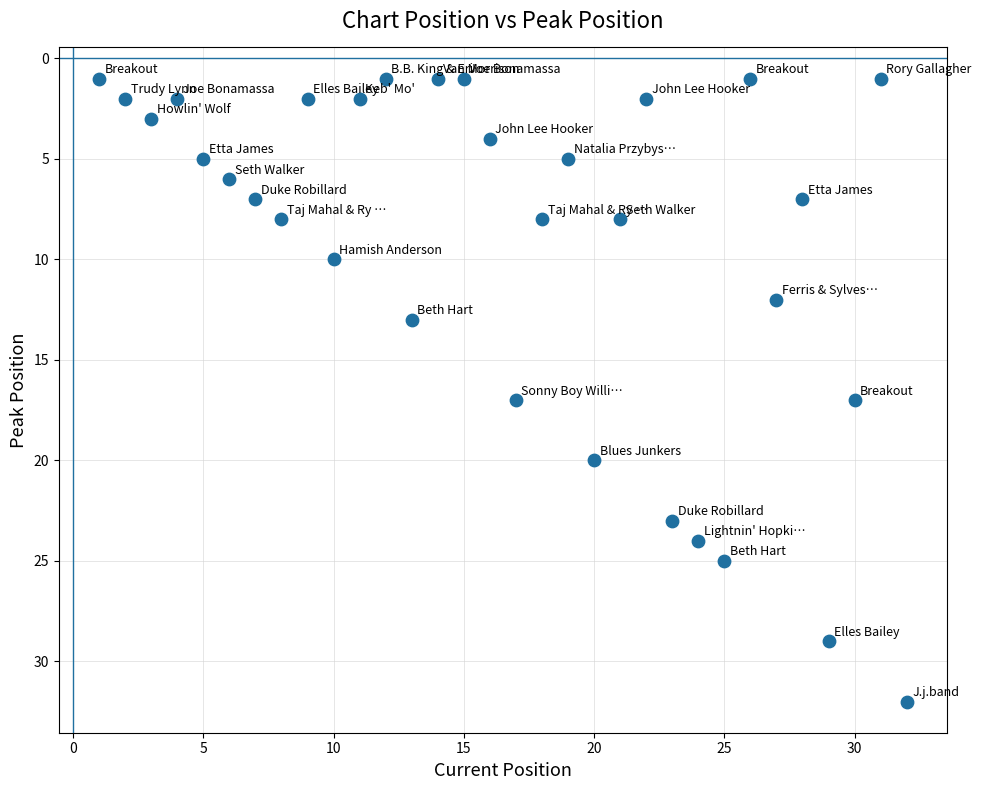

What is the range of Y values (max minus min)?

31